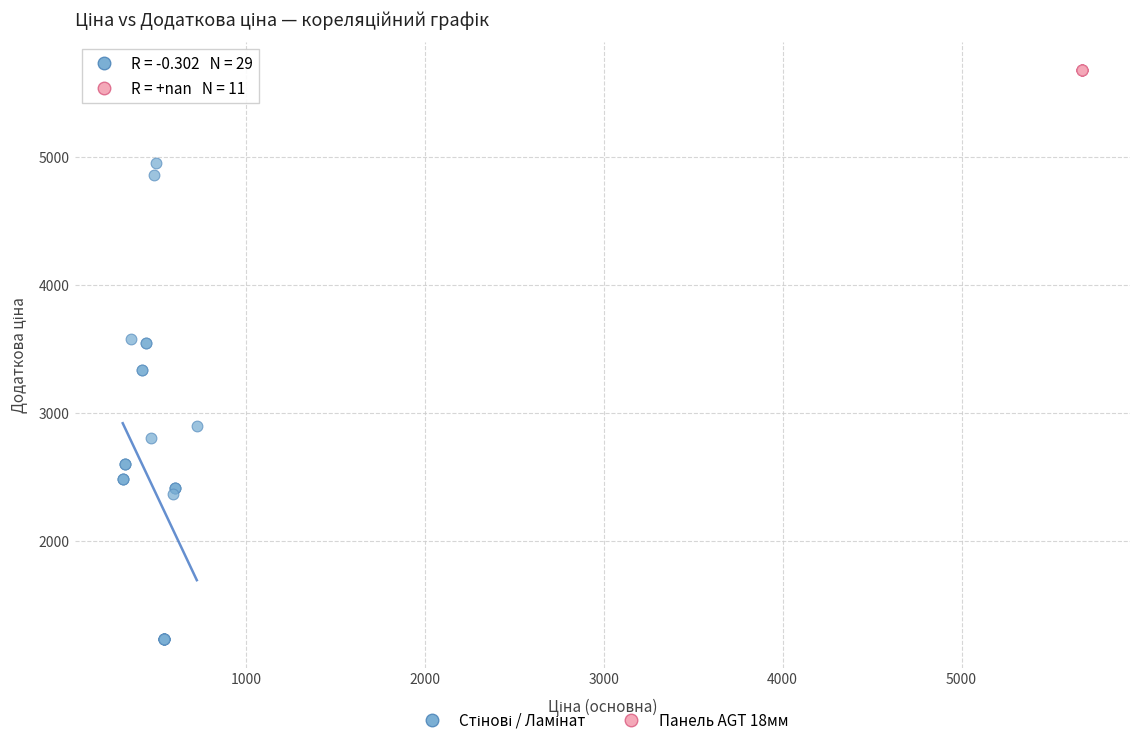

Which series reaches the maximum Y coordinate?

Панель AGT 18мм